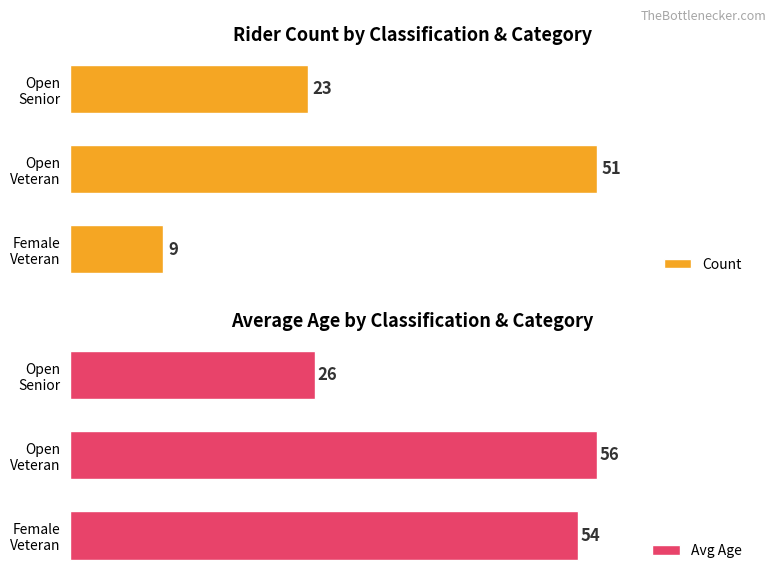

Which series has the largest total across all categories?

Avg Age